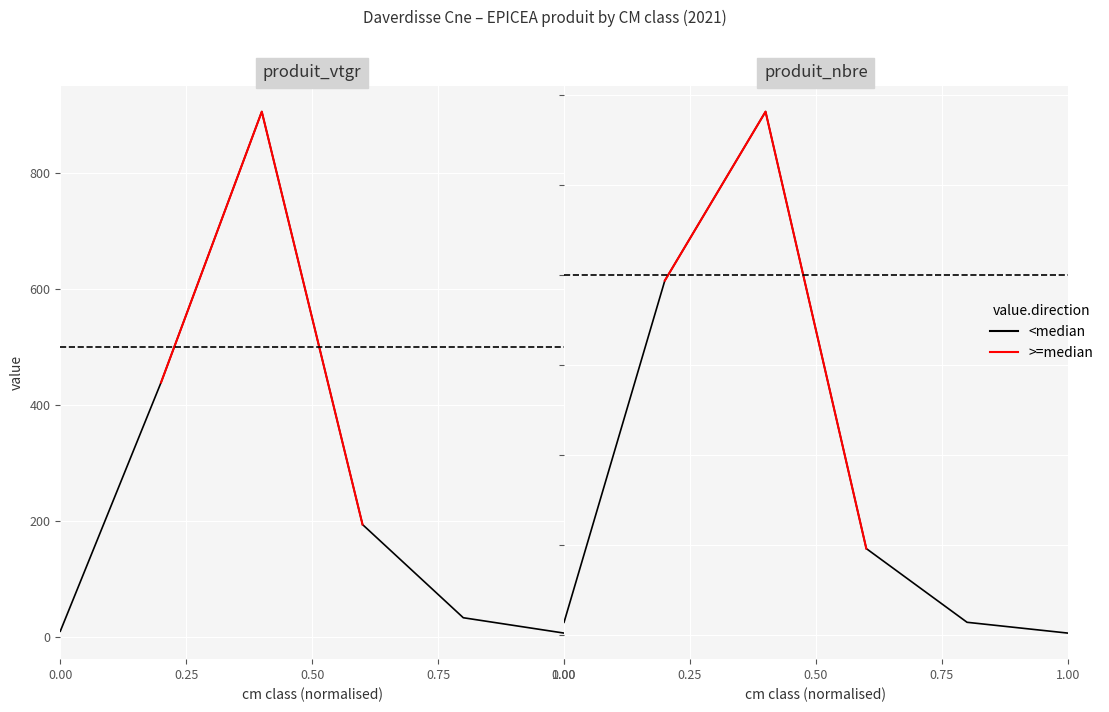

The value of produit_nbre at 1.00 is 0.5. True or false?

False